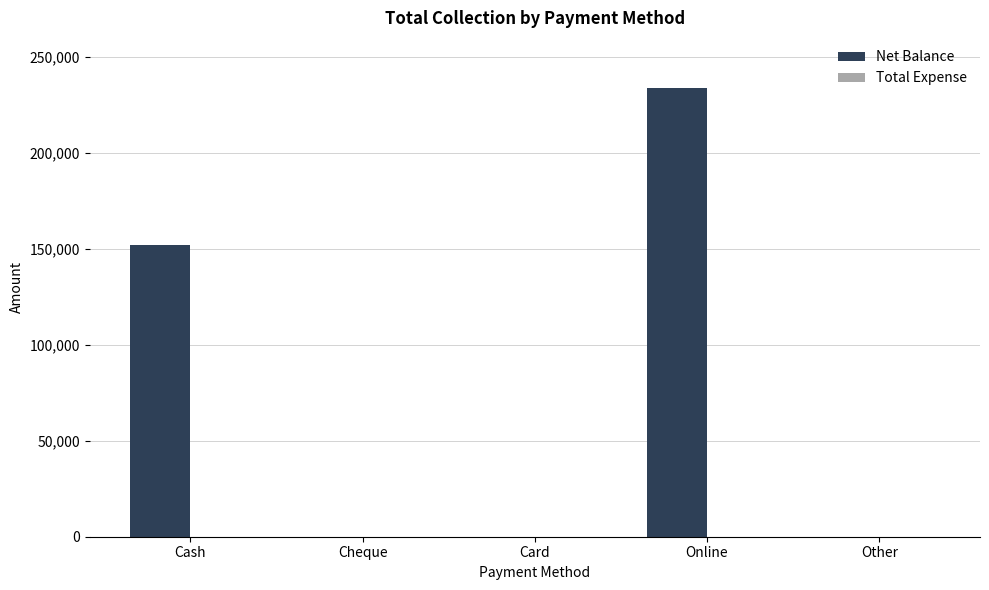

The chart shows a value of 0 at Cheque. True or false?

True